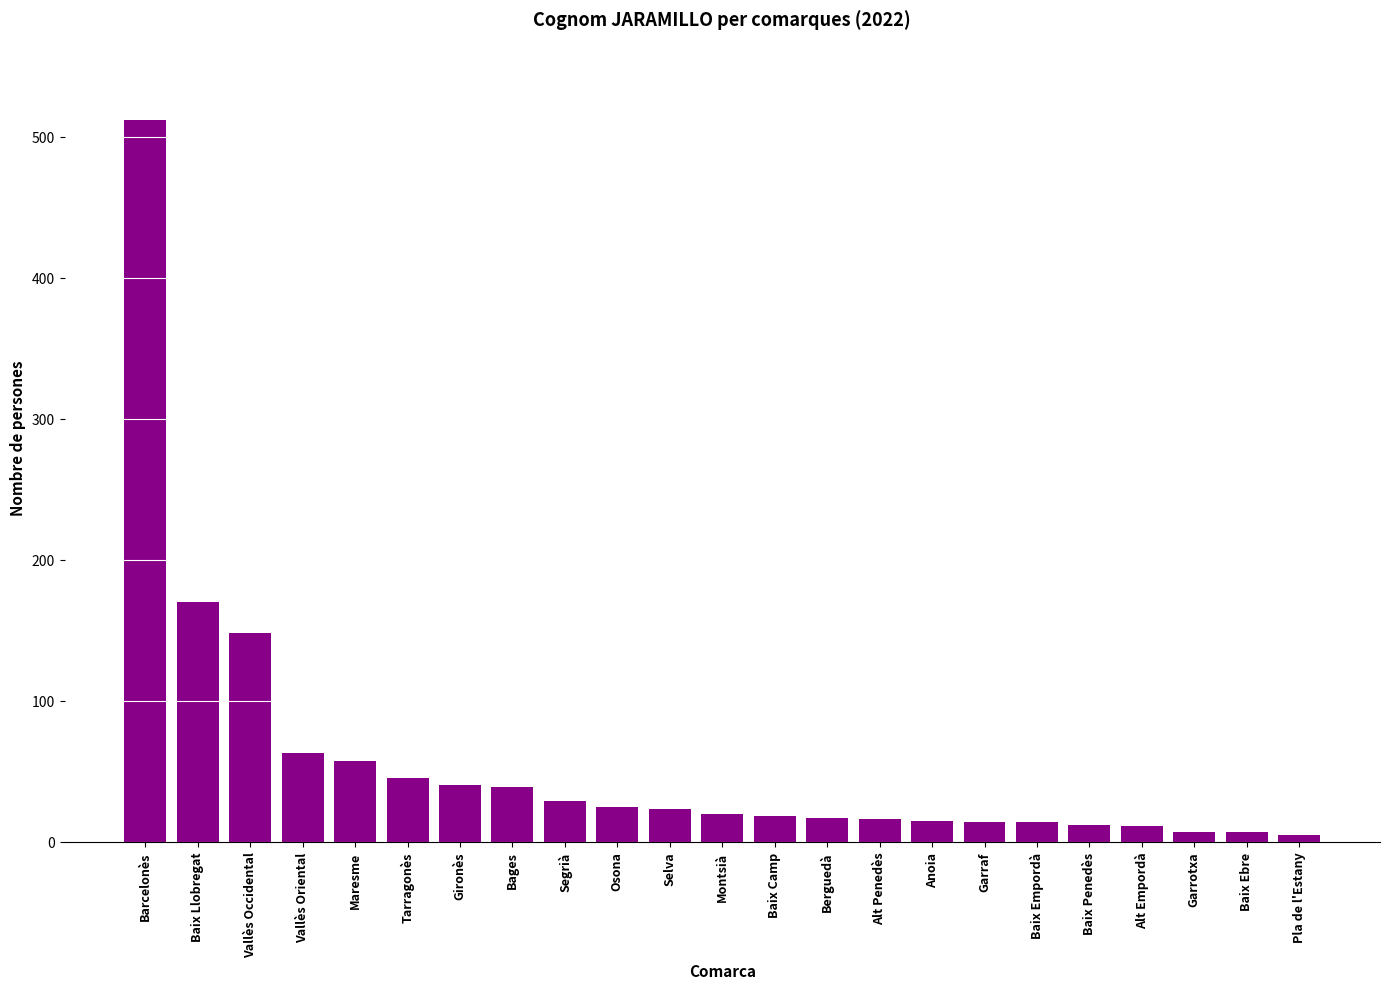

Read the value at Selva.

23